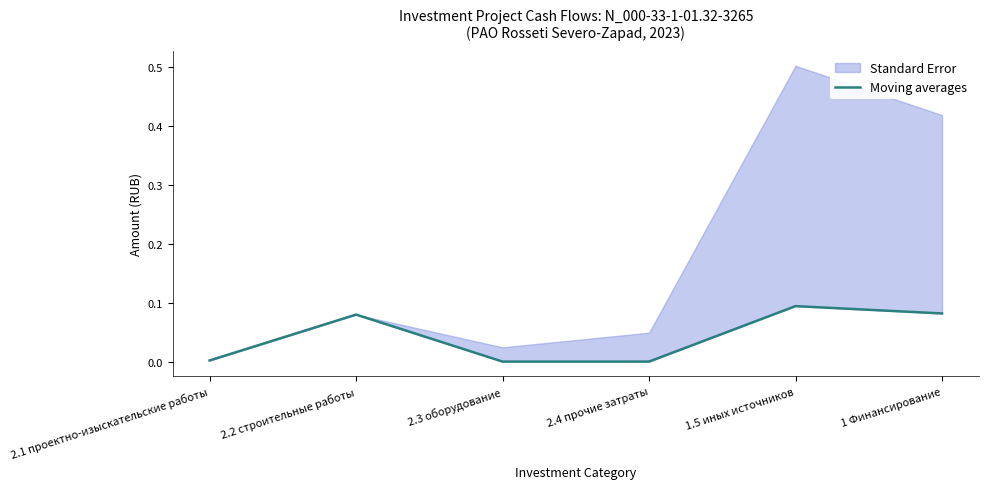

The chart shows a value of -0.0 at 2.3 оборудование. True or false?

False